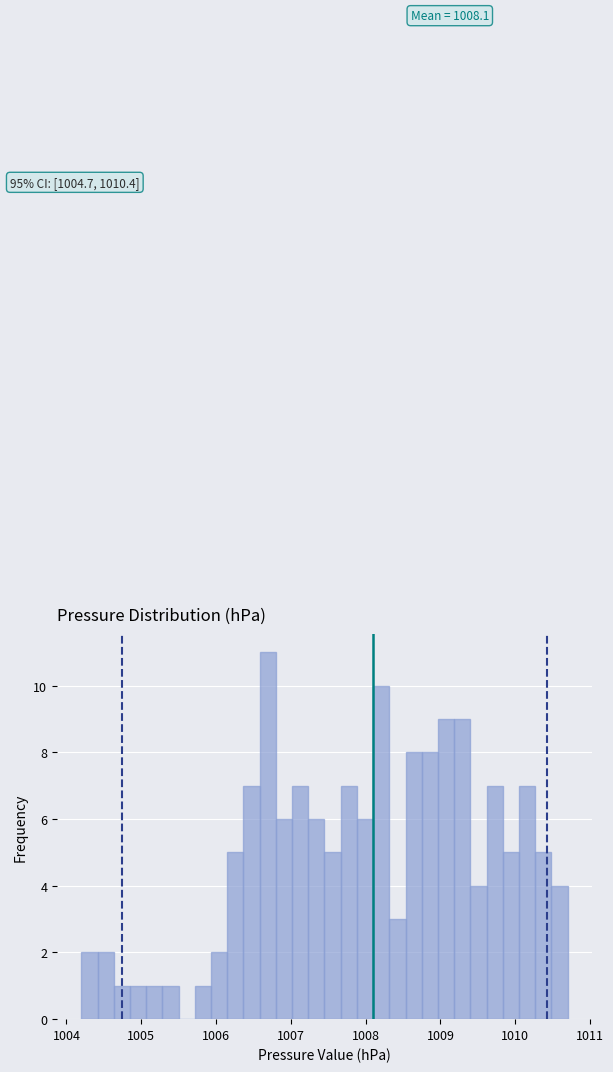

Read against the x-axis, roughly where is the centre of the tallest bar?

1006.7